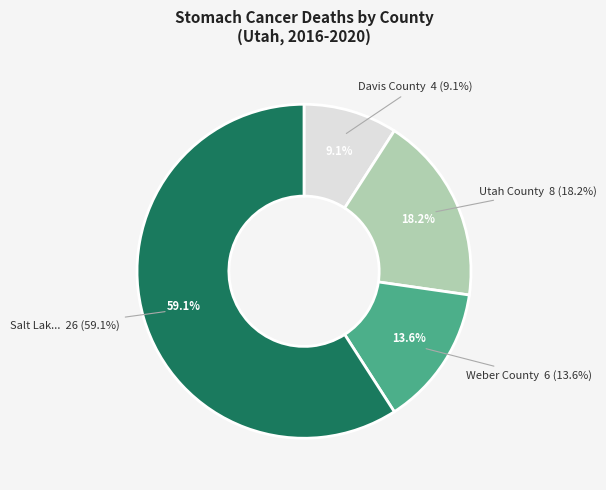

Count the number of slices in the pie.

4